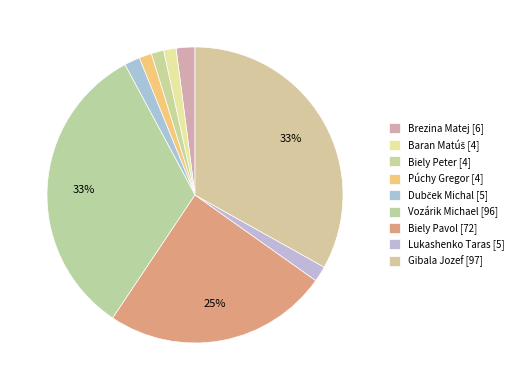

Count the number of slices in the pie.

9